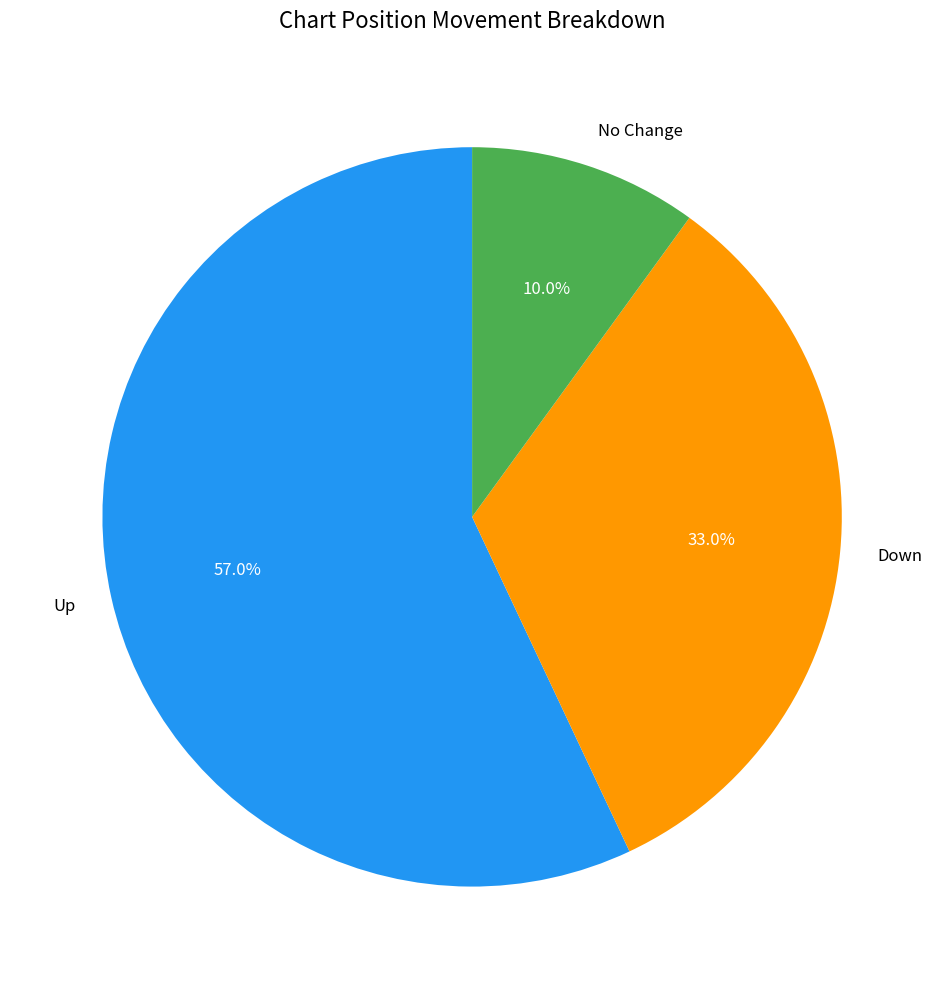

Between Down and No Change, which is larger?

Down